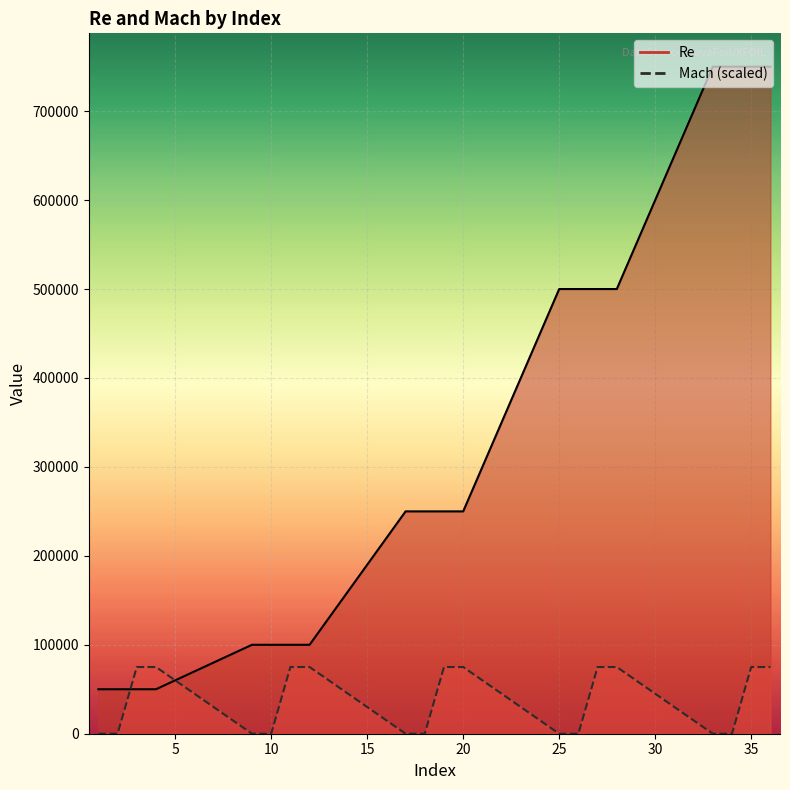

What is the difference between the maximum and minimum values in the Re series?

700000